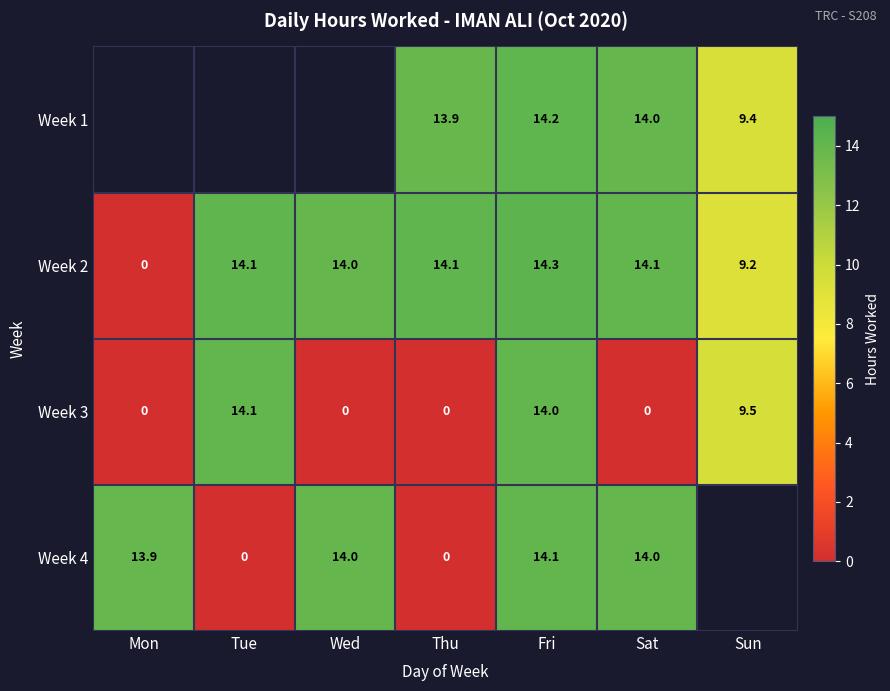

At which label does Week 3 reach its peak?

Tue